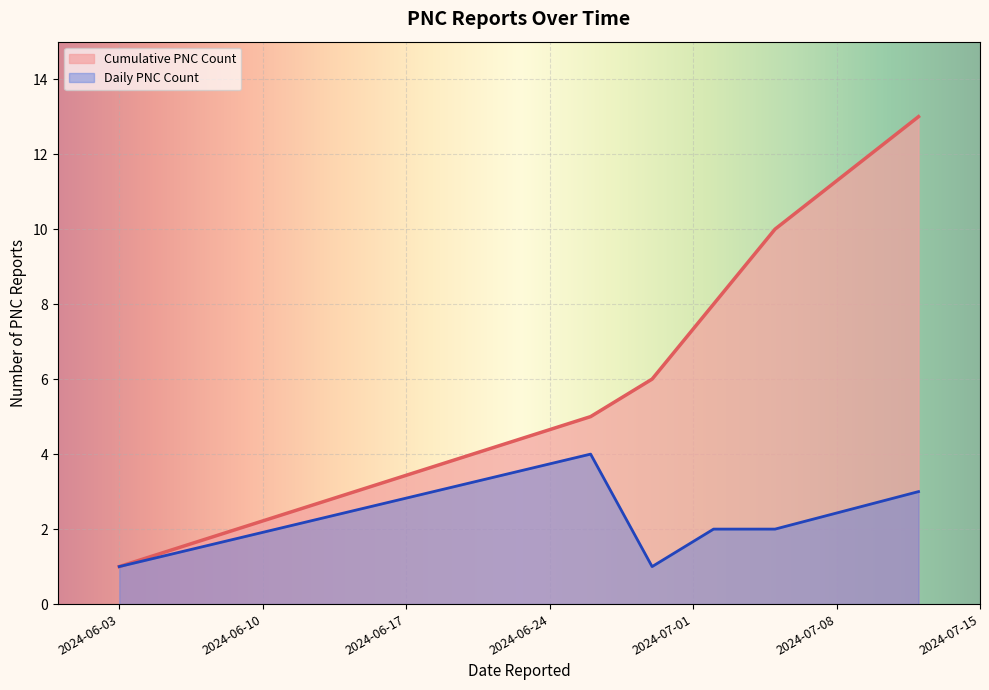

Between 2024-07-05 and 2024-07-12, which is larger?

2024-07-12